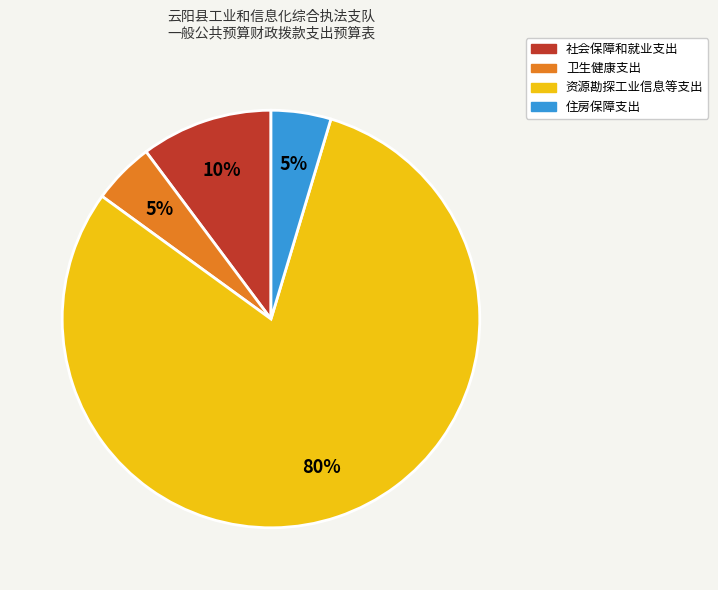

To the nearest percent, what is the average slice percentage?

25%